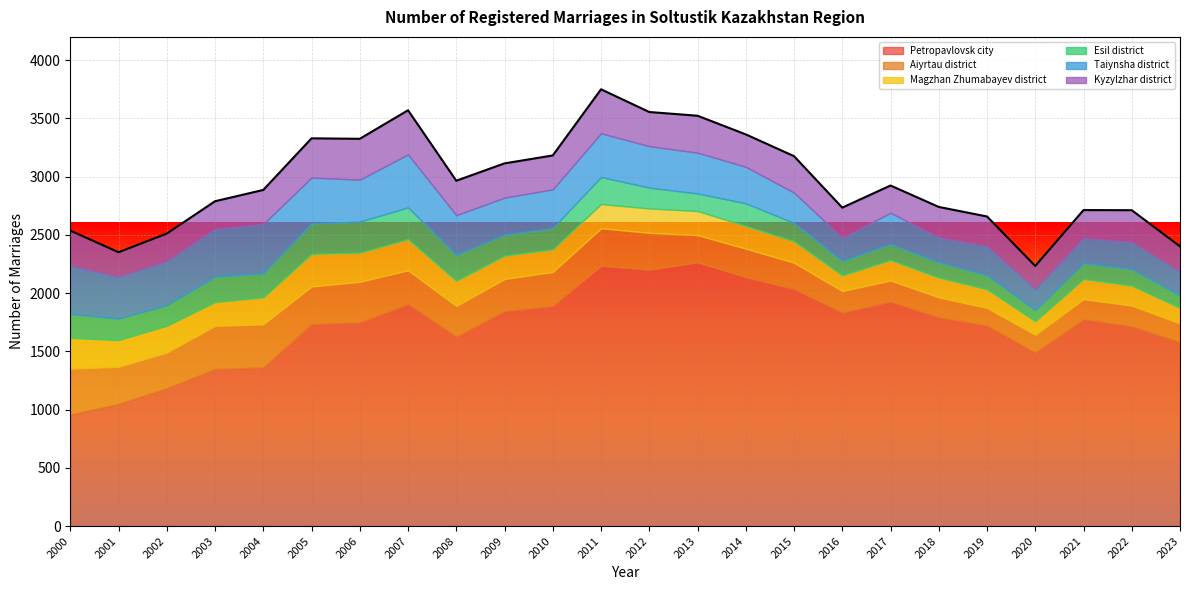

What is the total value across all series at 2006?

3325